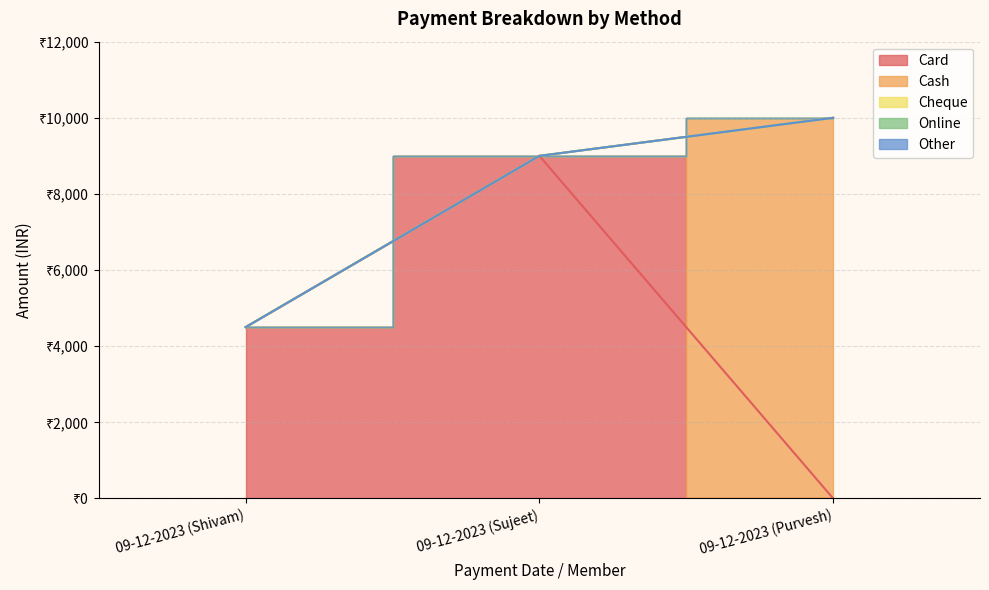

Reading right to left, extract all data points from this chart.

Card: 0	9000	4500
Cash: 10000	0	0
Cheque: 0	0	0
Online: 0	0	0
Other: 0	0	0